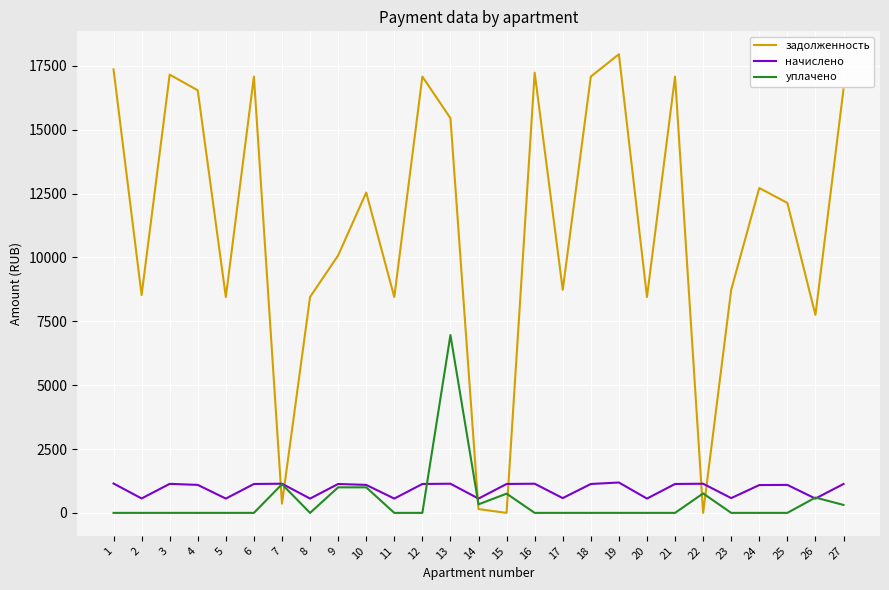

What are all the series names shown in the legend?

задолженность, начислено, уплачено